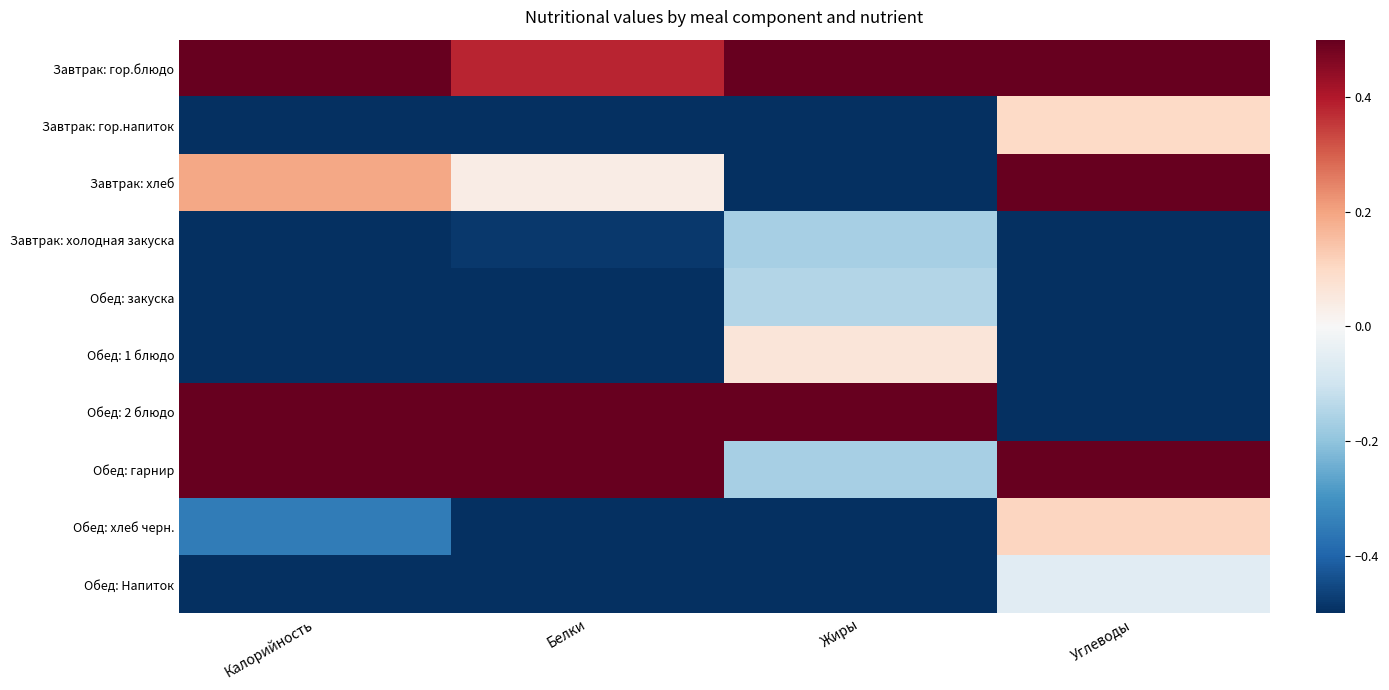

Reading left to right, list all the values displayed in this chart.

Завтрак: гор.блюдо: Калорийность=1.8	Белки=0.4	Жиры=1.9	Углеводы=1.2
Завтрак: гор.напиток: Калорийность=-0.6	Белки=-0.8	Жиры=-0.9	Углеводы=0.1
Завтрак: хлеб: Калорийность=0.2	Белки=0.0	Жиры=-0.9	Углеводы=1.1
Завтрак: холодная закуска: Калорийность=-1.0	Белки=-0.5	Жиры=-0.2	Углеводы=-1.2
Обед: закуска: Калорийность=-1.0	Белки=-0.7	Жиры=-0.1	Углеводы=-1.0
Обед: 1 блюдо: Калорийность=-0.6	Белки=-0.7	Жиры=0.1	Углеводы=-0.8
Обед: 2 блюдо: Калорийность=0.7	Белки=1.6	Жиры=1.9	Углеводы=-1.1
Обед: гарнир: Калорийность=1.7	Белки=2.1	Жиры=-0.2	Углеводы=1.7
Обед: хлеб черн.: Калорийность=-0.3	Белки=-0.6	Жиры=-0.8	Углеводы=0.1
Обед: Напиток: Калорийность=-0.8	Белки=-0.8	Жиры=-0.9	Углеводы=-0.1